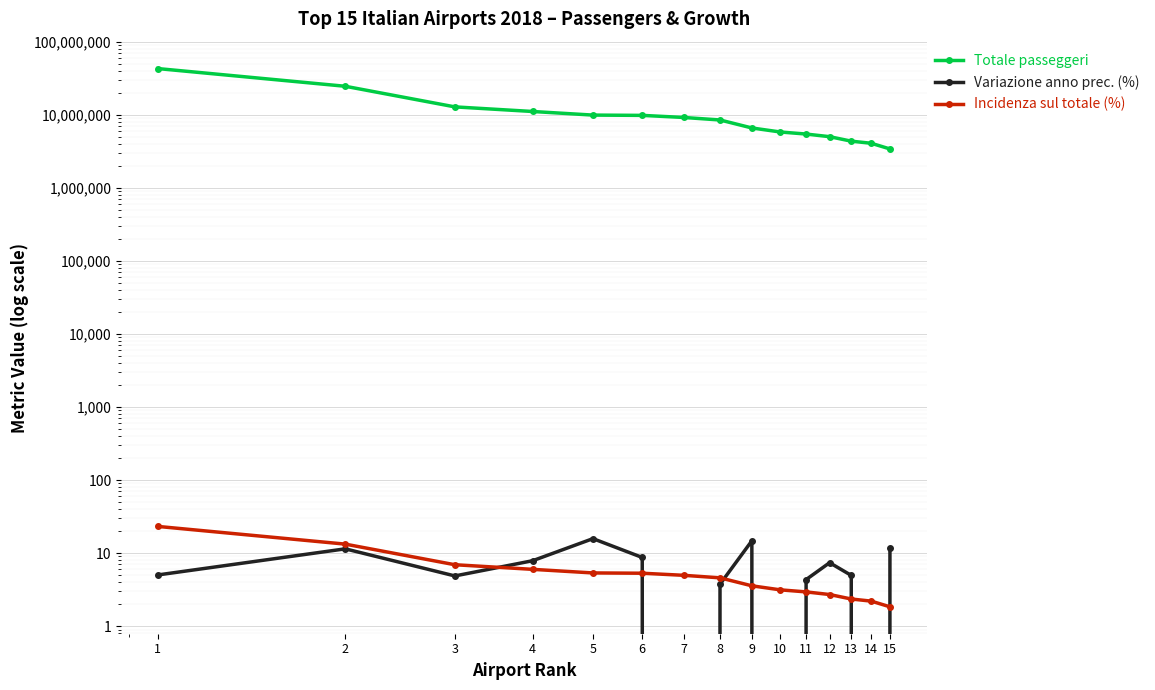

How many lines are shown in the chart?

3